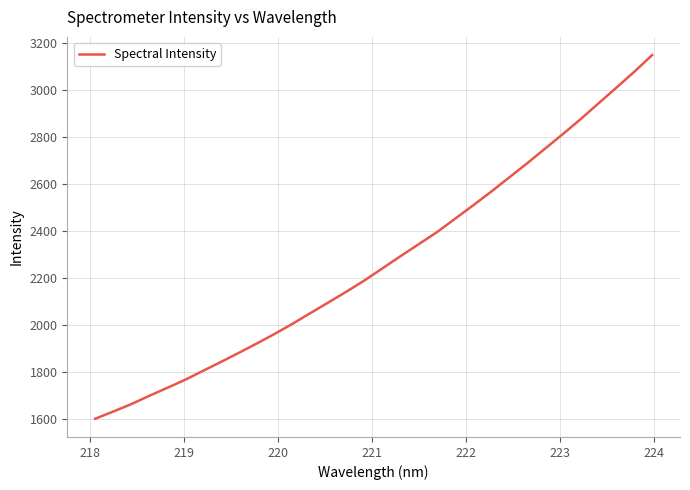

What is the greatest value displayed?

3149.2